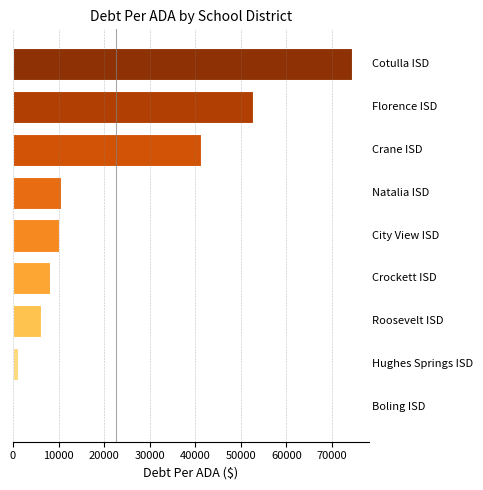

Are the bars horizontal?

Yes